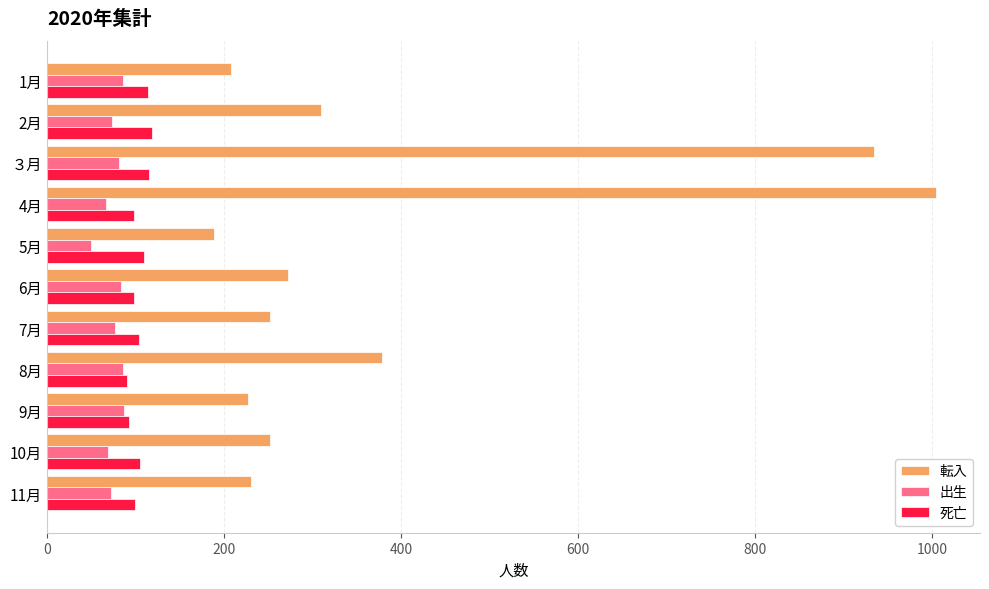

What is the spread (max minus min) of values at 10月?

183